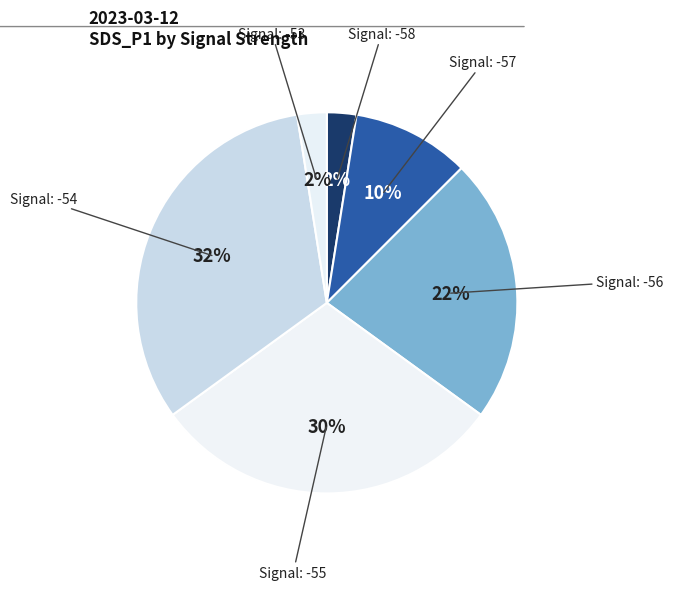

How many slices are in this pie chart?

6